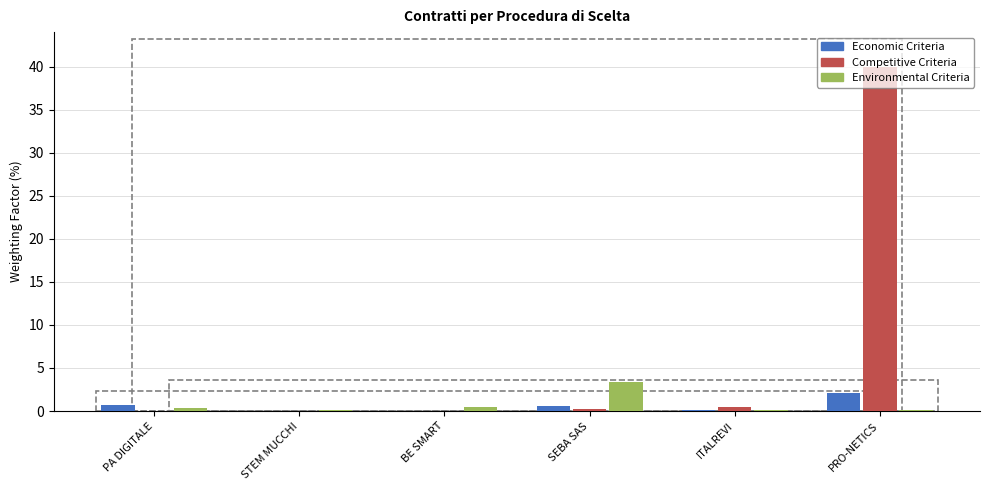

Between SEBA SAS and PRO-NETICS, which series saw the biggest shift?

Competitive Criteria